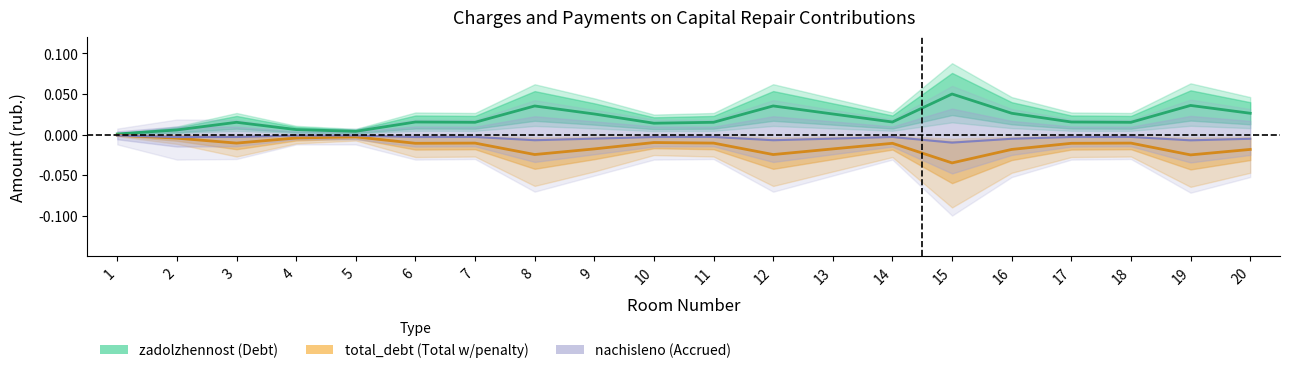

Rank the series by their maximum value, from highest to lowest.

zadolzhennost, total_debt, nachisleno